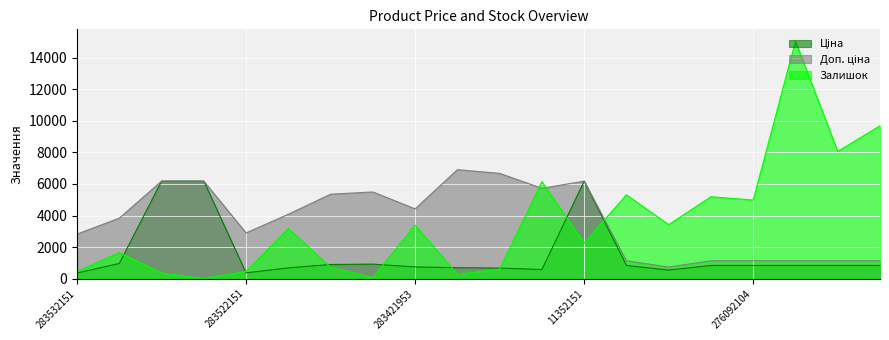

What is the difference between the Доп. ціна values at 283331953 and 283532151?

2905.8